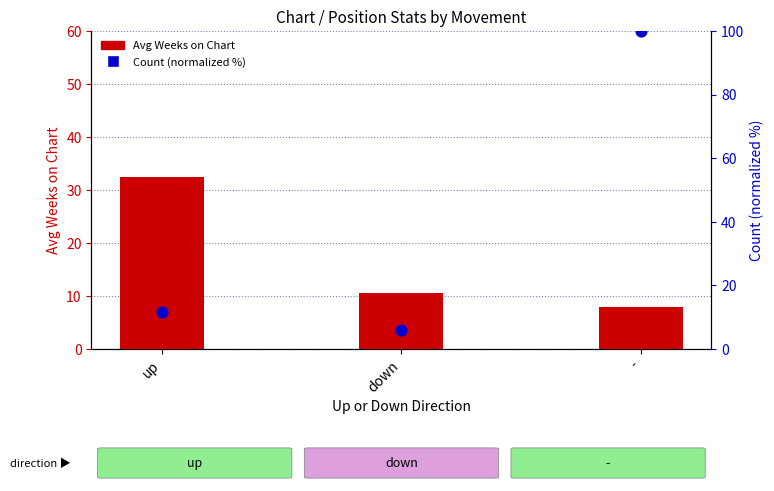

Is the value of Avg Weeks on Chart at up greater than the value of Count (normalized) at -?

No